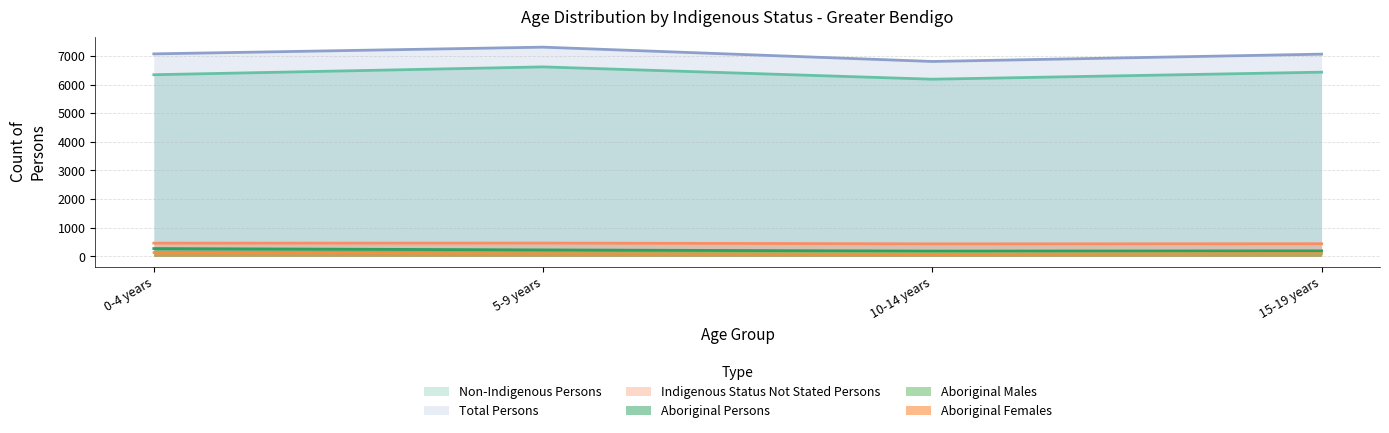

What is the lowest value of the Non-Indigenous Persons series?

6190